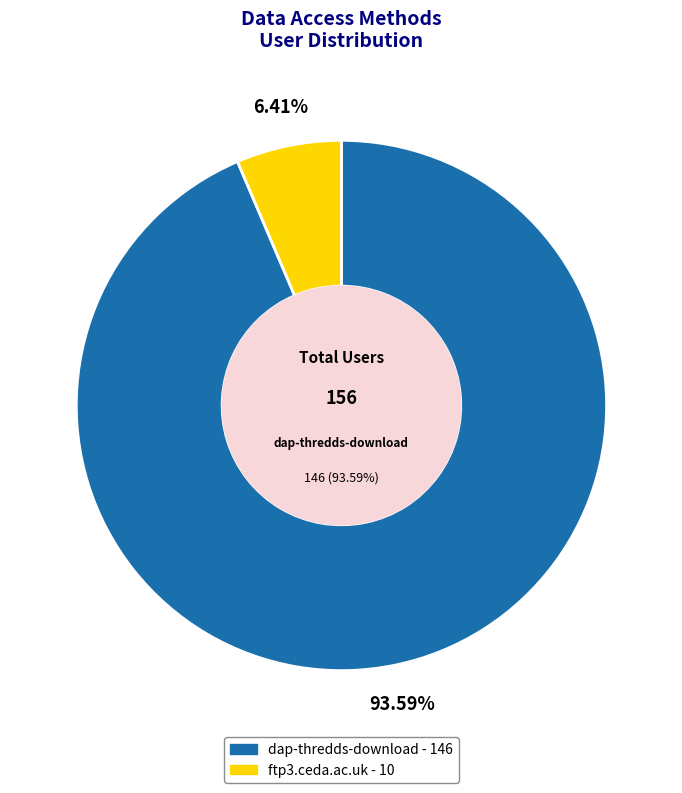

Is ftp3.ceda.ac.uk the majority of the pie?

No